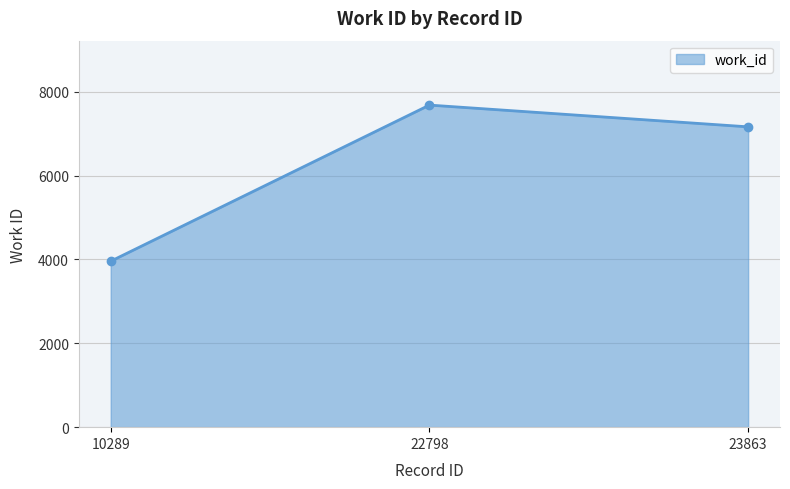

At which label does the data first exceed 7163?

22798